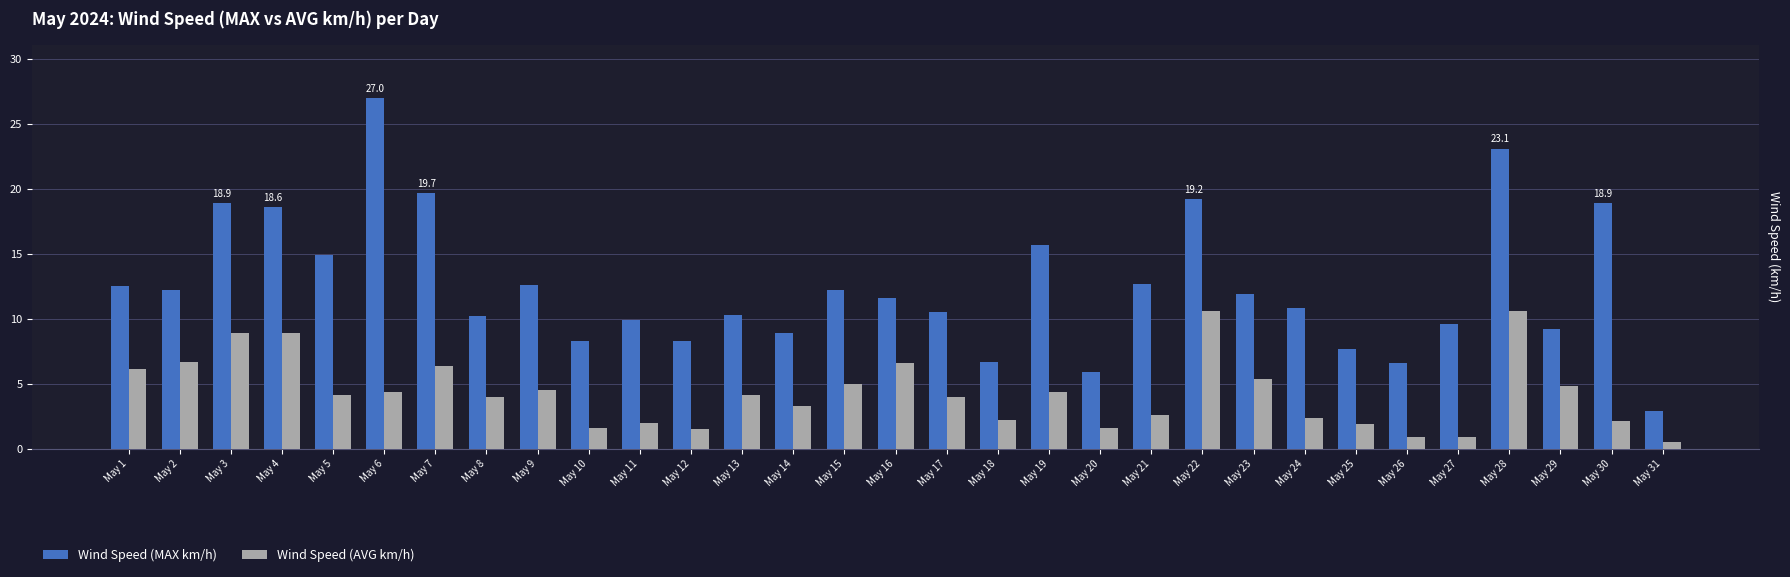

Is it true that Wind Speed (MAX km/h) equals 25.6 at May 22?

False